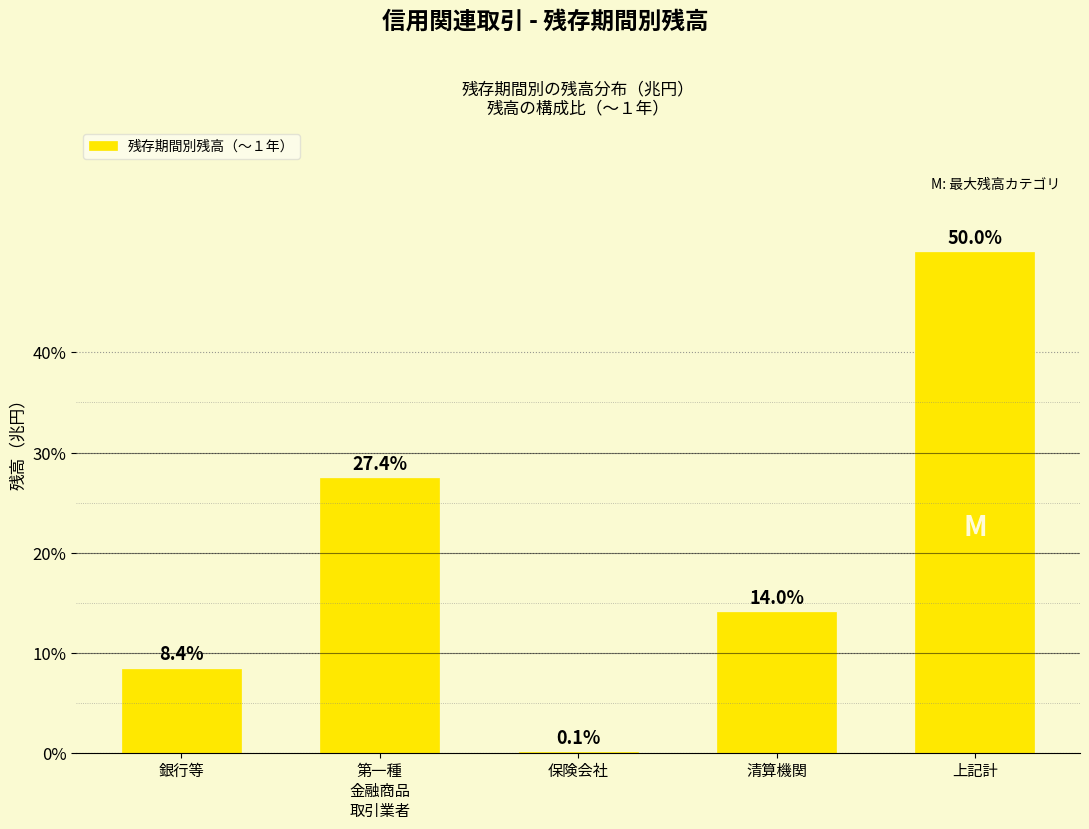

Is it true that the value at 清算機関 is 18.3?

False